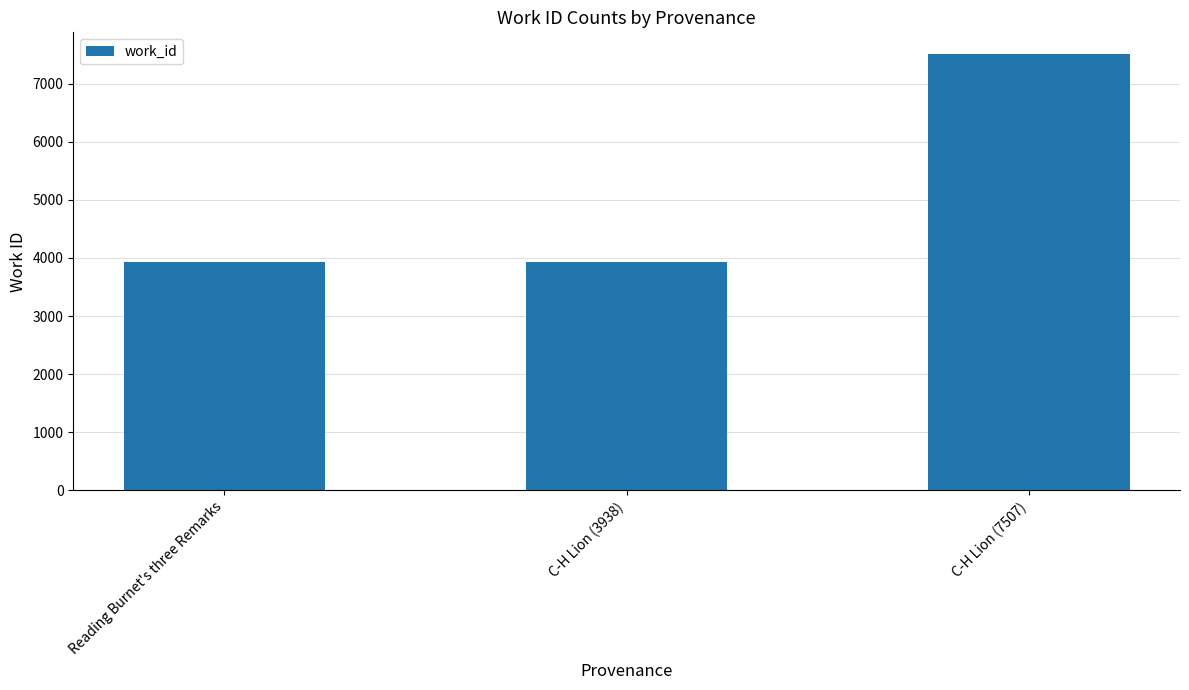

Where is the data nearest to the value 5719?

C-H Lion (3938)